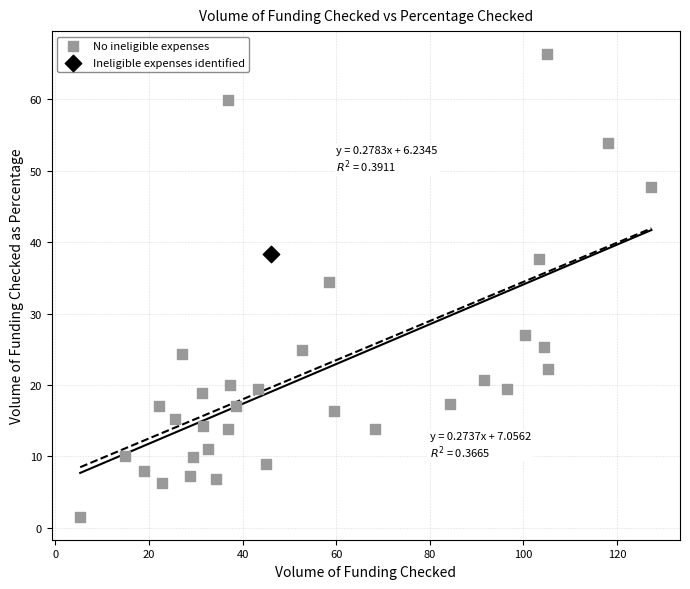

What are all the series names shown in the legend?

No ineligible expenses, Ineligible expenses identified